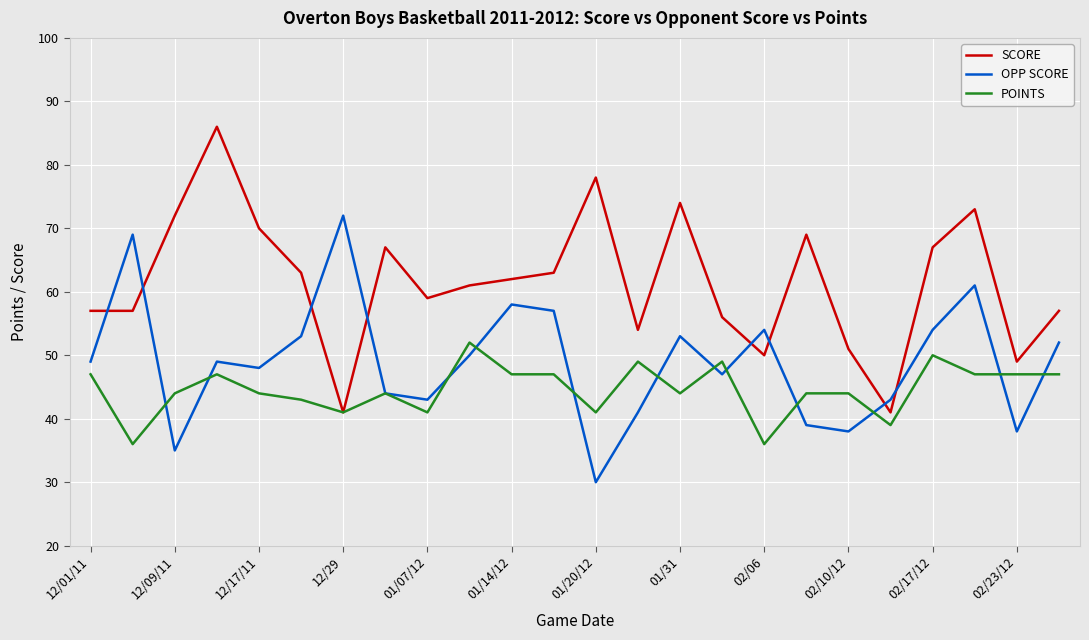

Which series has the largest total across all categories?

SCORE